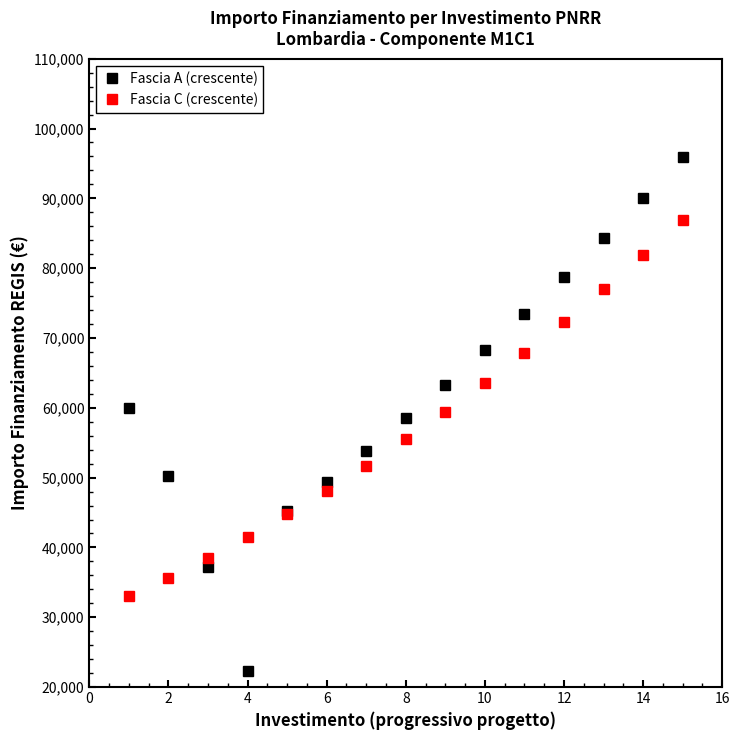

Rank the series by their maximum value, from highest to lowest.

Fascia A (crescente), Fascia C (crescente)